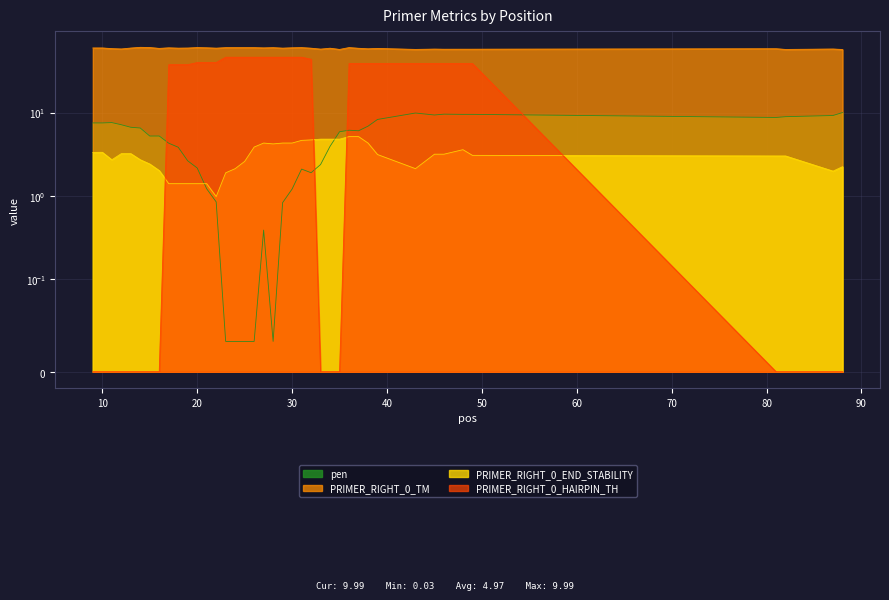

True or false: PRIMER_RIGHT_0_HAIRPIN_TH and PRIMER_RIGHT_0_TM intersect in this chart.

False